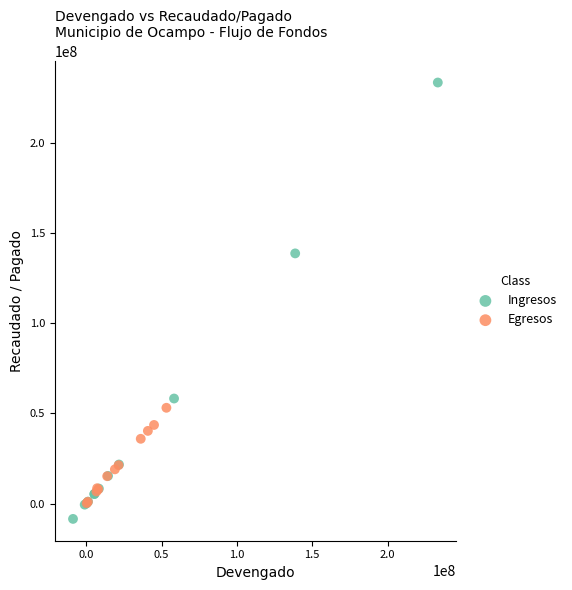

Which series reaches the minimum Y coordinate?

Ingresos